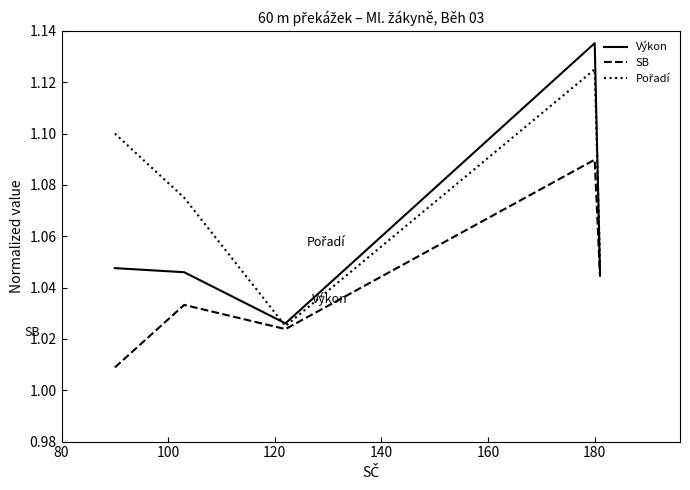

Does the chart have visible grid lines?

No